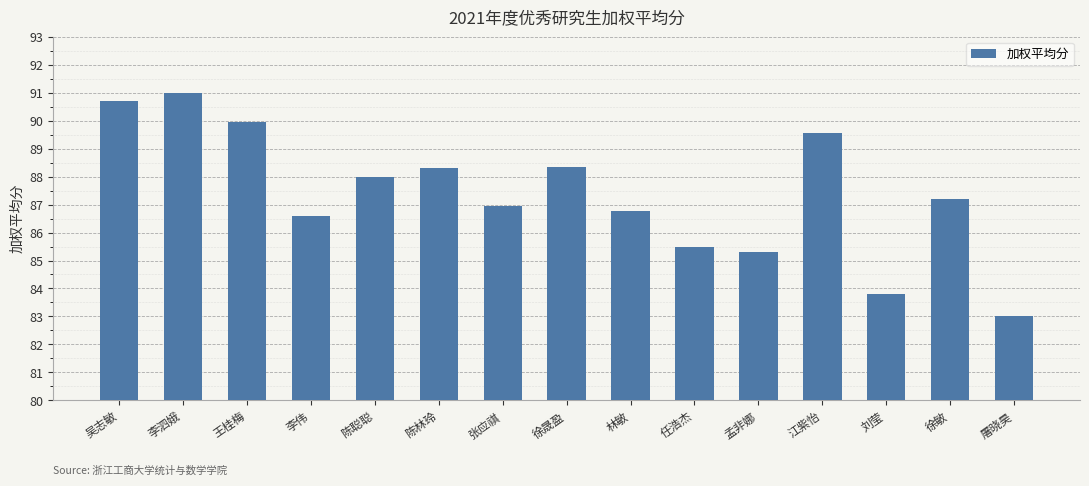

What value does the data have at 吴志敏?

90.7